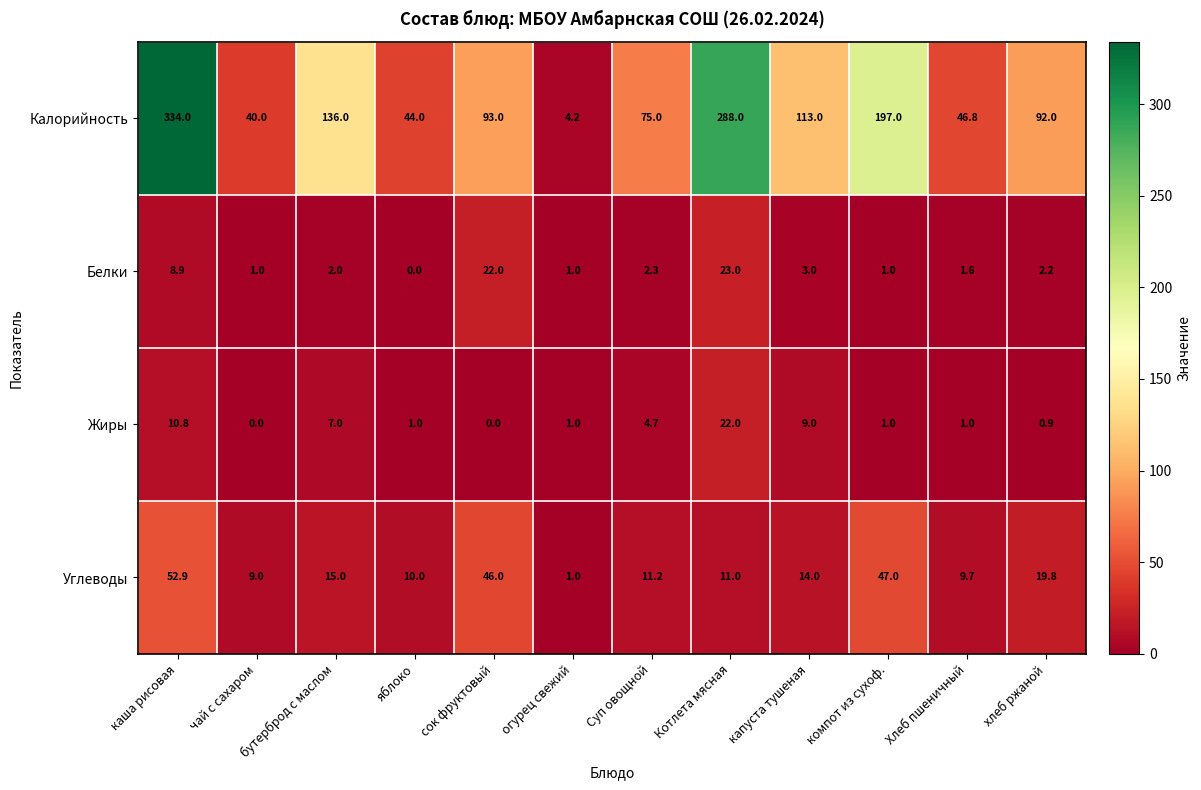

Count the number of categories in the chart.

12